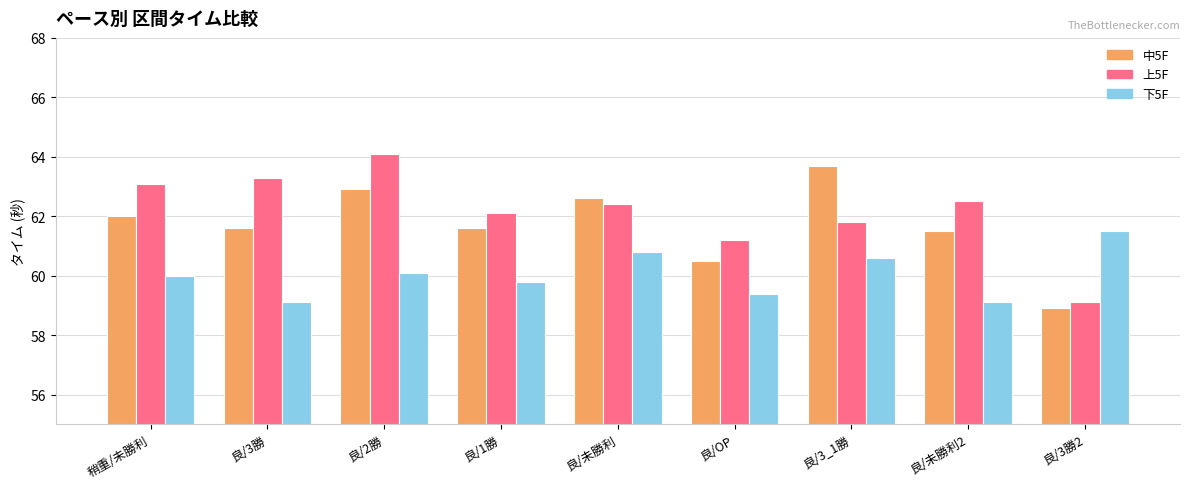

What is the sum of the 上5F values at 良/未勝利 and 稍重/未勝利?

125.5